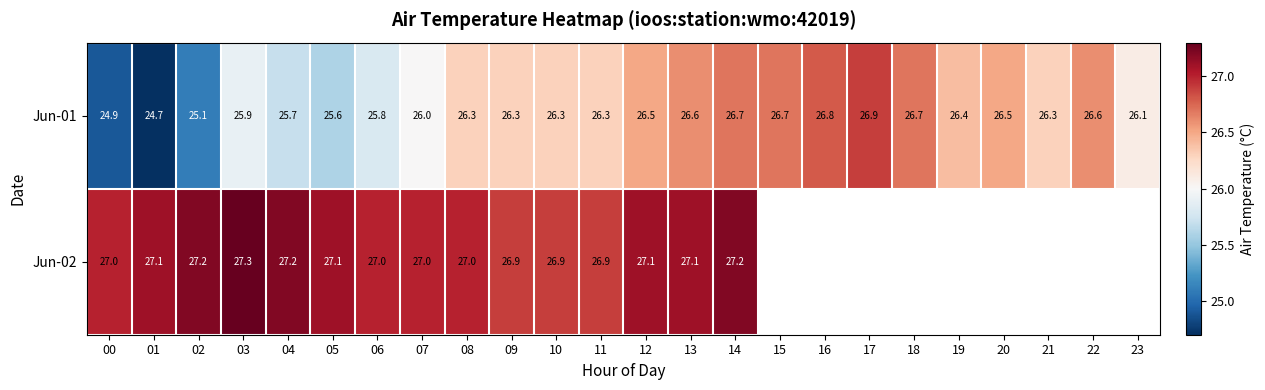

Which series changed the most between 00 and 05?

Jun-01